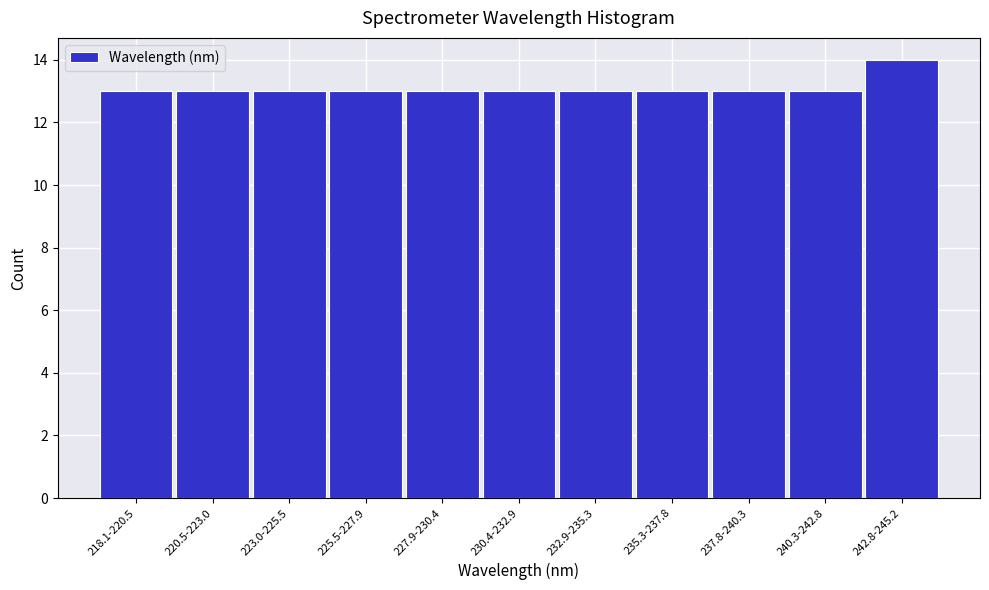

Reading left to right, transcribe all the data shown in this chart.

218.1-220.5=13	220.5-223.0=13	223.0-225.5=13	225.5-227.9=13	227.9-230.4=13	230.4-232.9=13	232.9-235.3=13	235.3-237.8=13	237.8-240.3=13	240.3-242.8=13	242.8-245.2=14